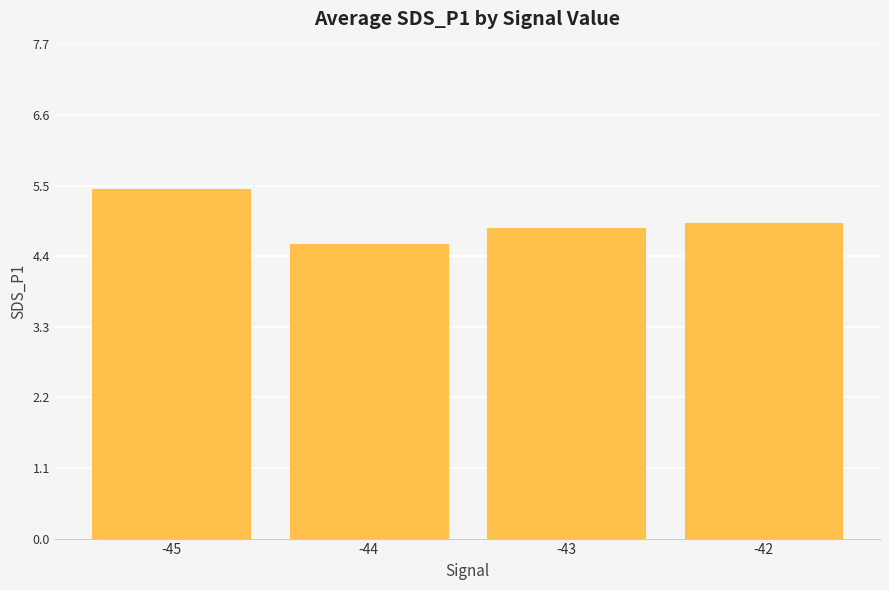

Are the bars grouped side by side (vs. stacked)?

No